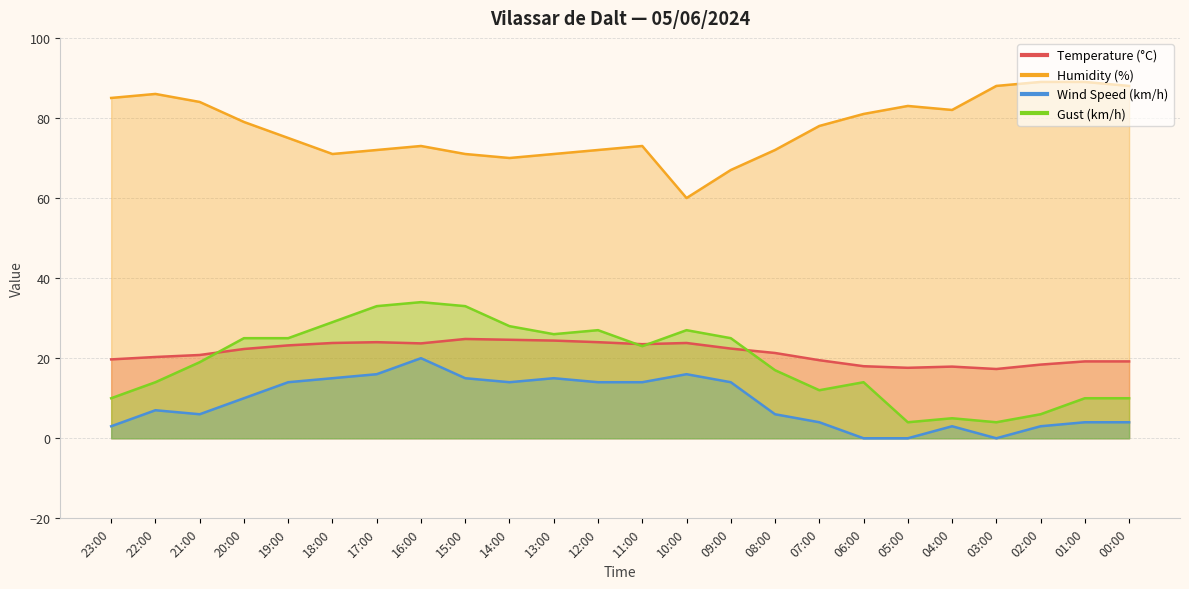

Which has a higher value, 04:00 or 20:00?

20:00